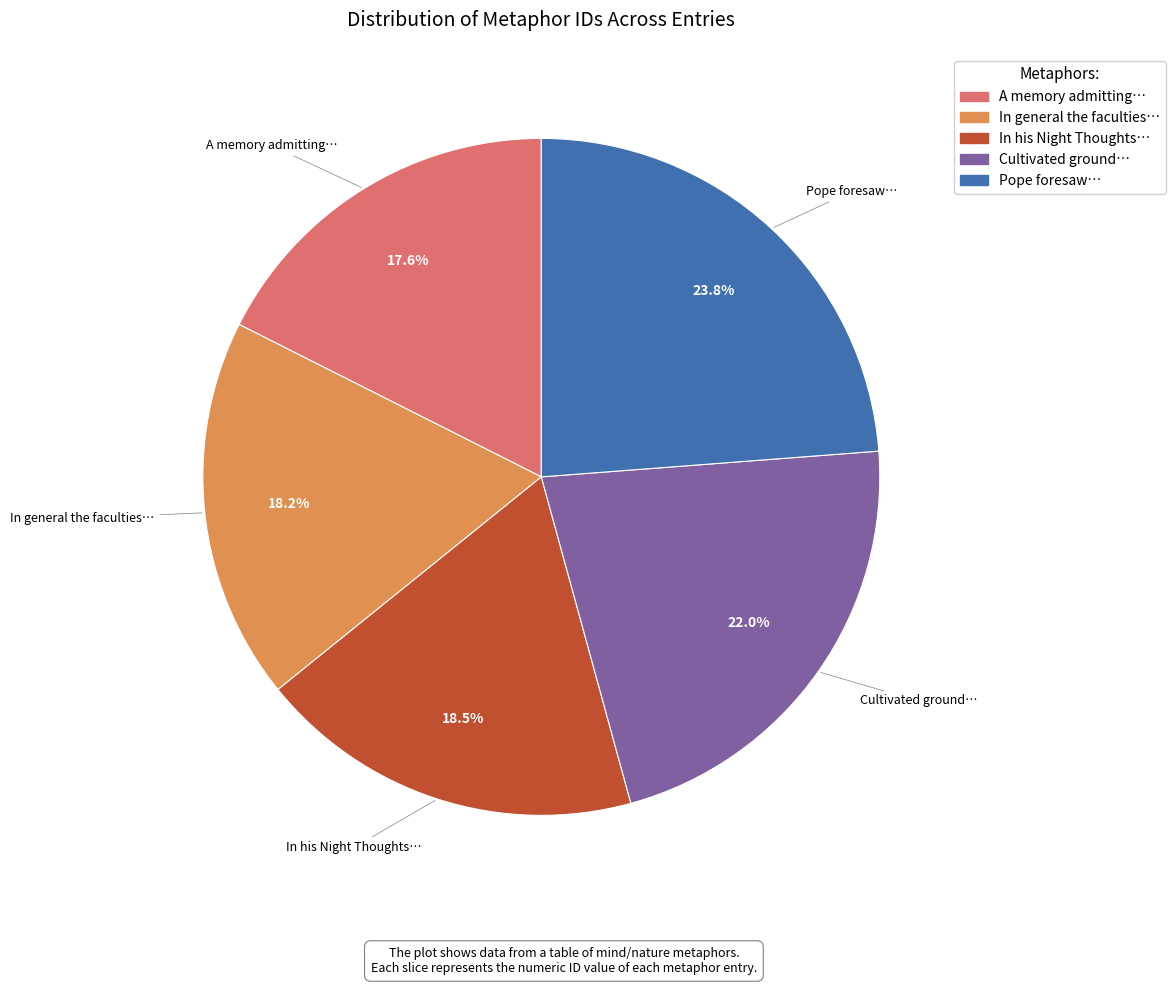

Is there any slice that represents more than half of the pie?

No